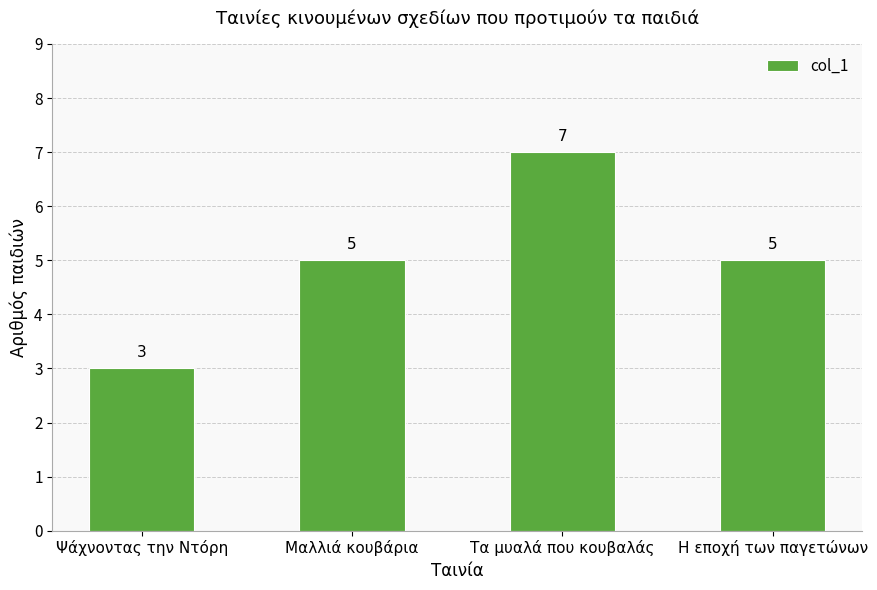

Which label corresponds to the largest value in the chart?

Τα μυαλά που κουβαλάς